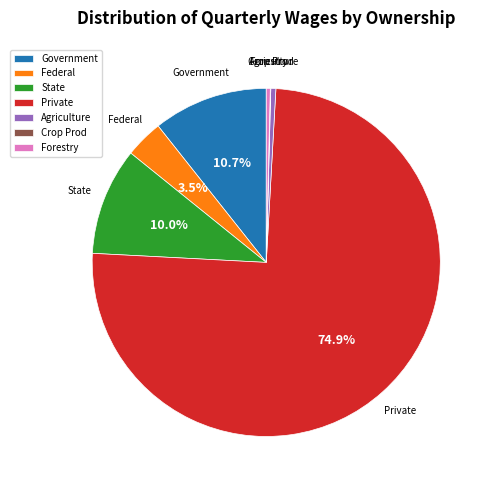

Which category has the biggest portion of the pie?

Private